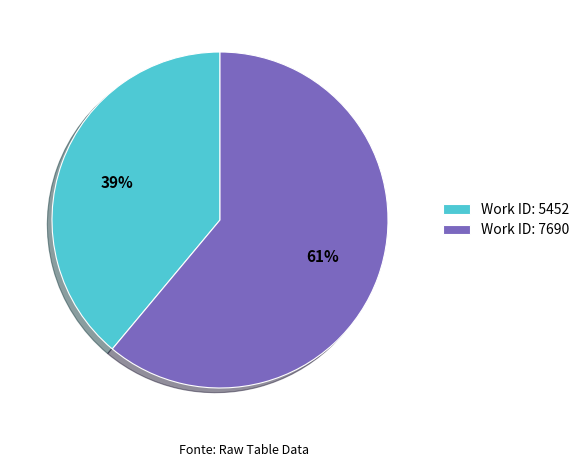

What percentage is the Work ID: 5452 slice, to the nearest percent?

39%